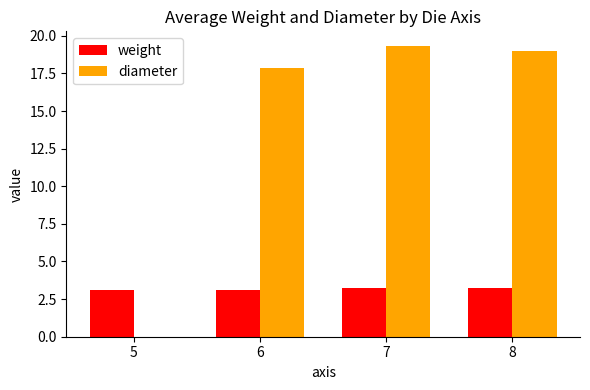

The weight series shows 3.1 at 6. True or false?

True